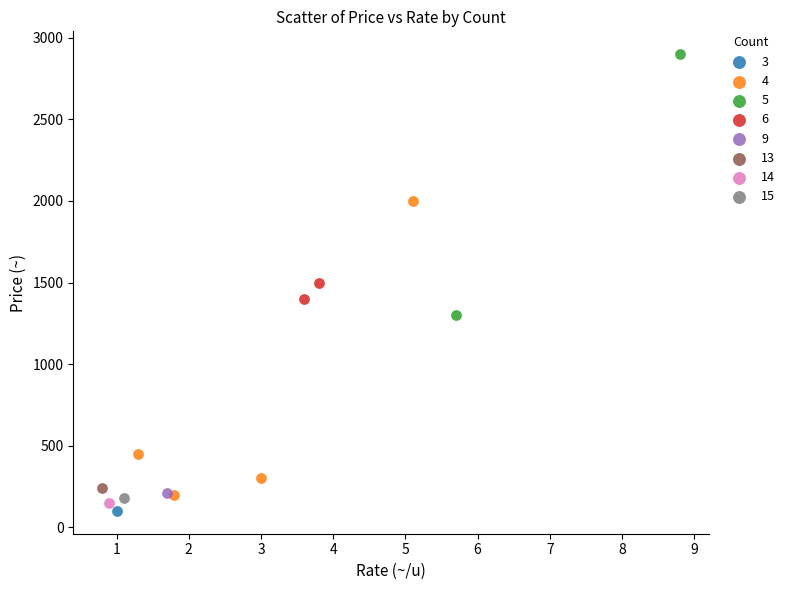

Which series contains the lowest Y value?

3